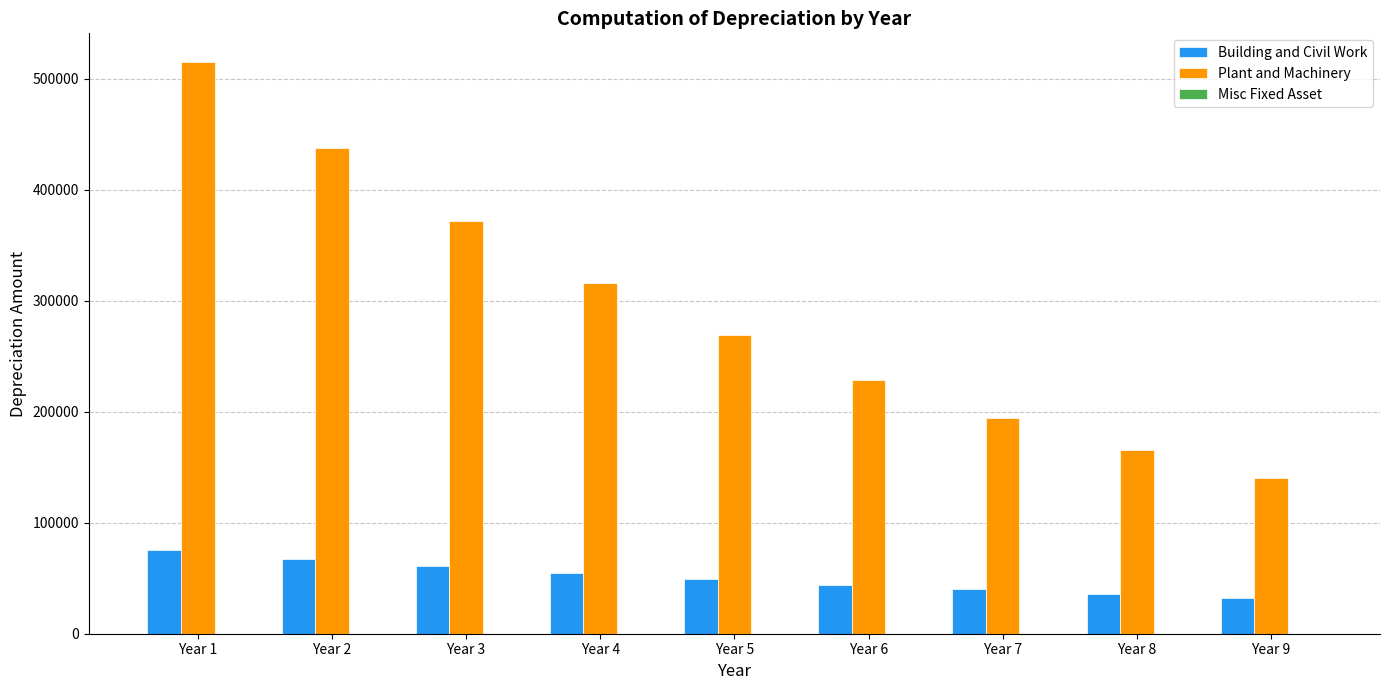

Read the Building and Civil Work value at Year 4.

54675.0